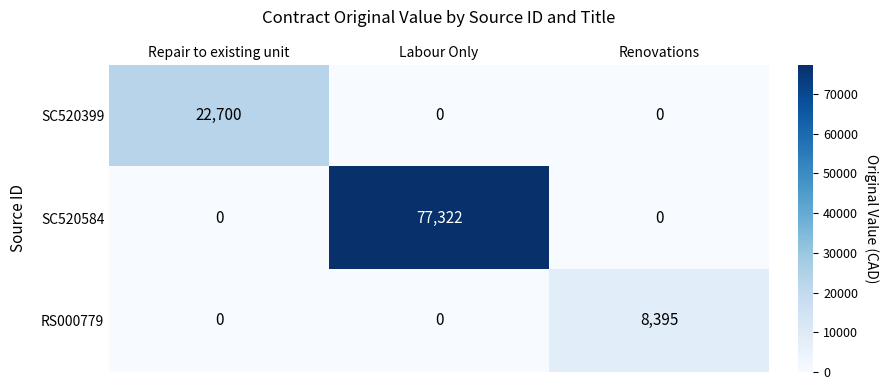

List the series in order of their peak value, highest first.

SC520584, SC520399, RS000779